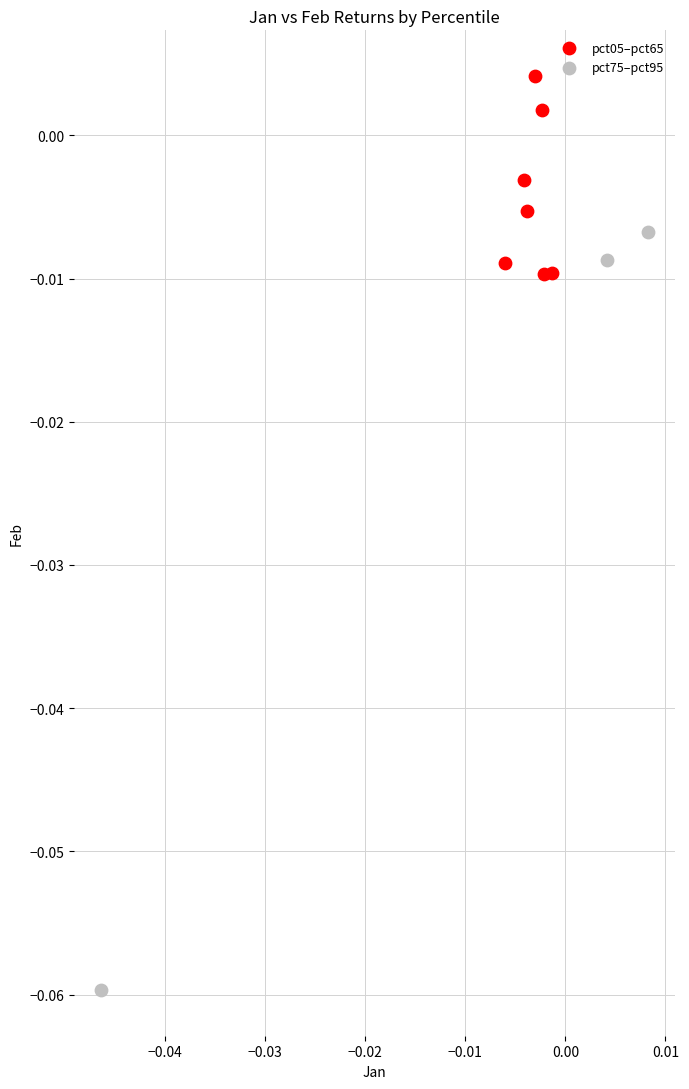

Which series has the largest Y range (max minus min)?

pct75–pct95